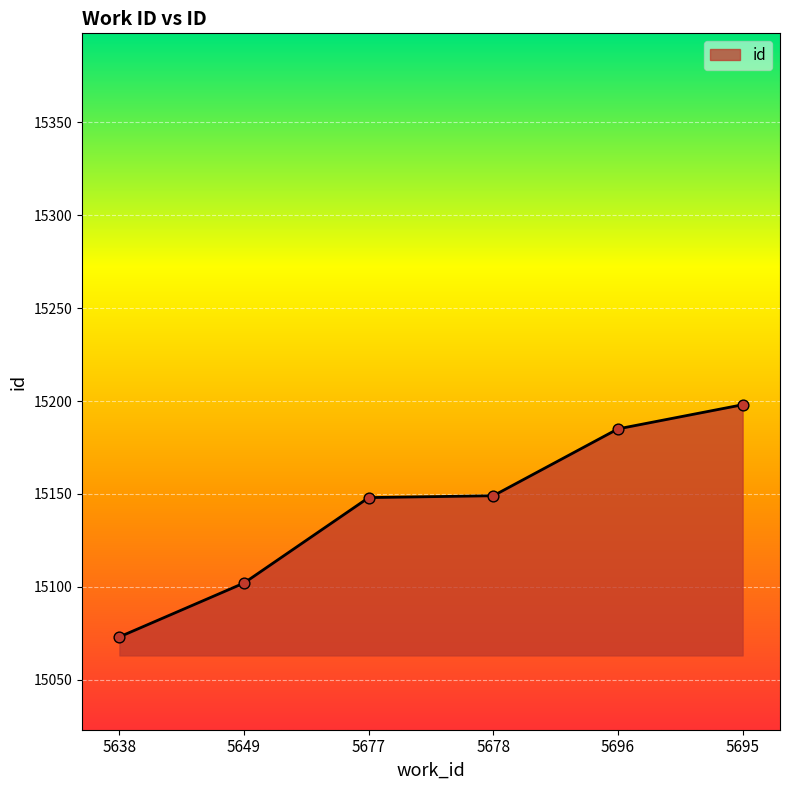

What is the change in value from 5677 to 5678?

+1